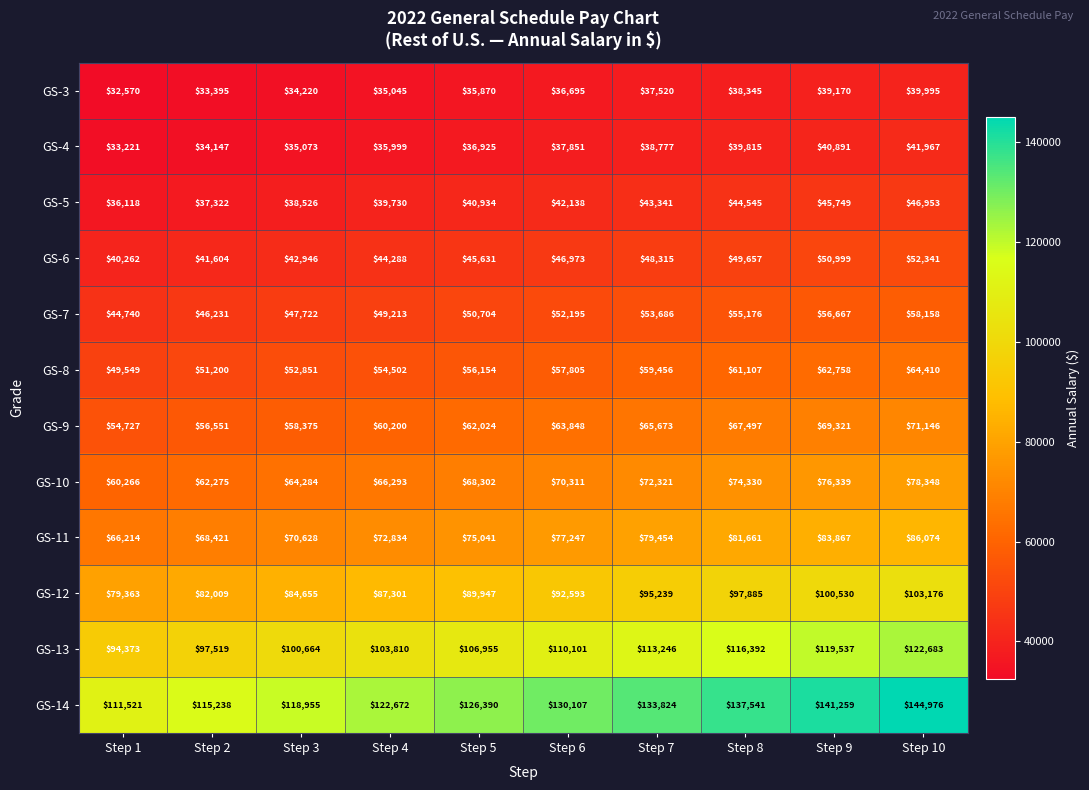

List the series in order of their peak value, lowest first.

GS-3, GS-4, GS-5, GS-6, GS-7, GS-8, GS-9, GS-10, GS-11, GS-12, GS-13, GS-14